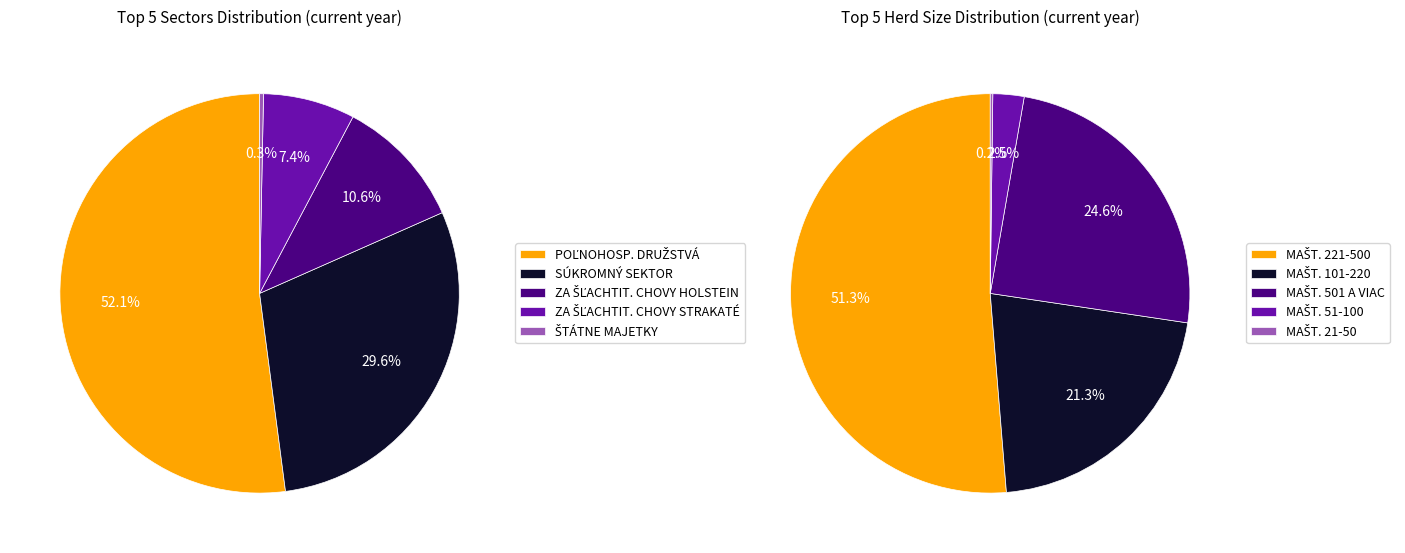

Combined, do POĽNOHOSP. DRUŽSTVÁ and ŠTÁTNE MAJETKY account for over 50%?

Yes